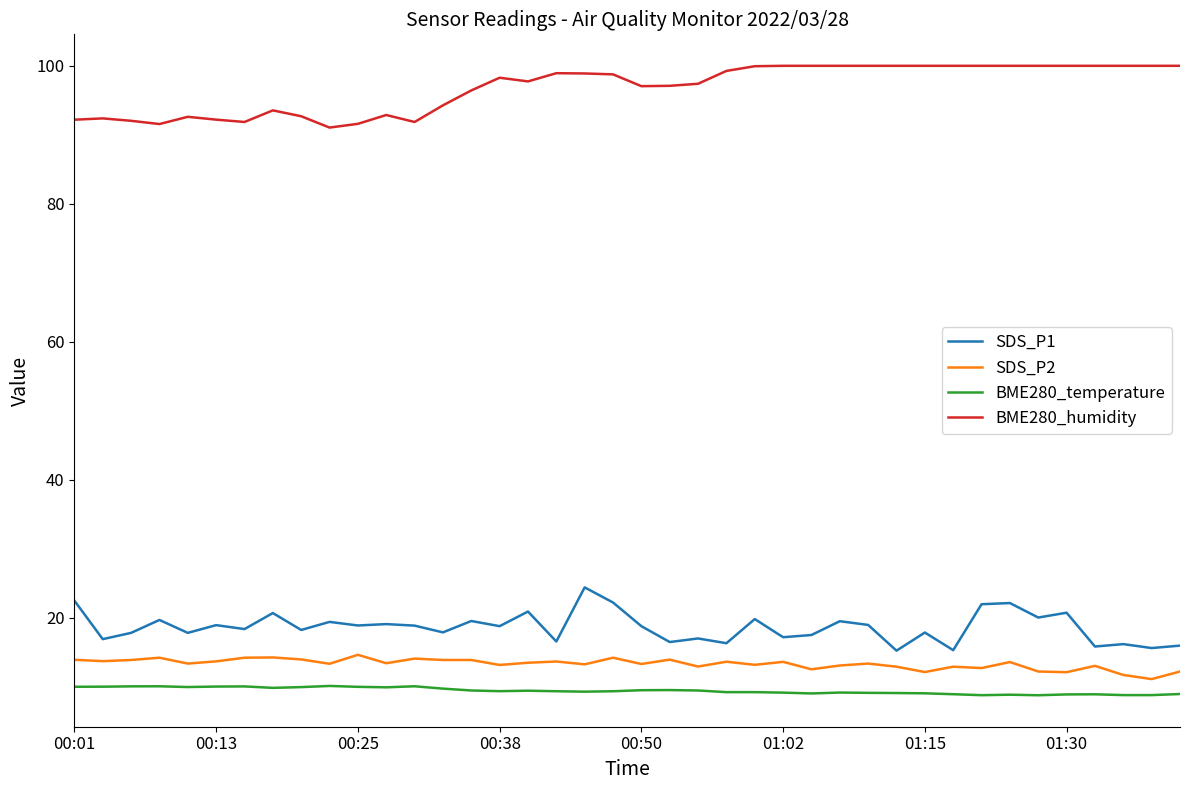

List the series in order of their peak value, highest first.

BME280_humidity, SDS_P1, SDS_P2, BME280_temperature